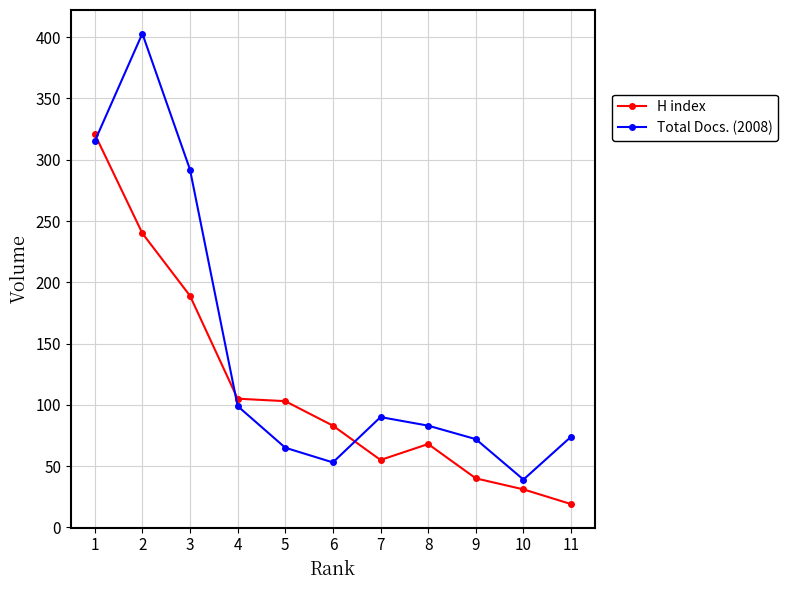

True or false: H index has a value of 24 at 9.

False